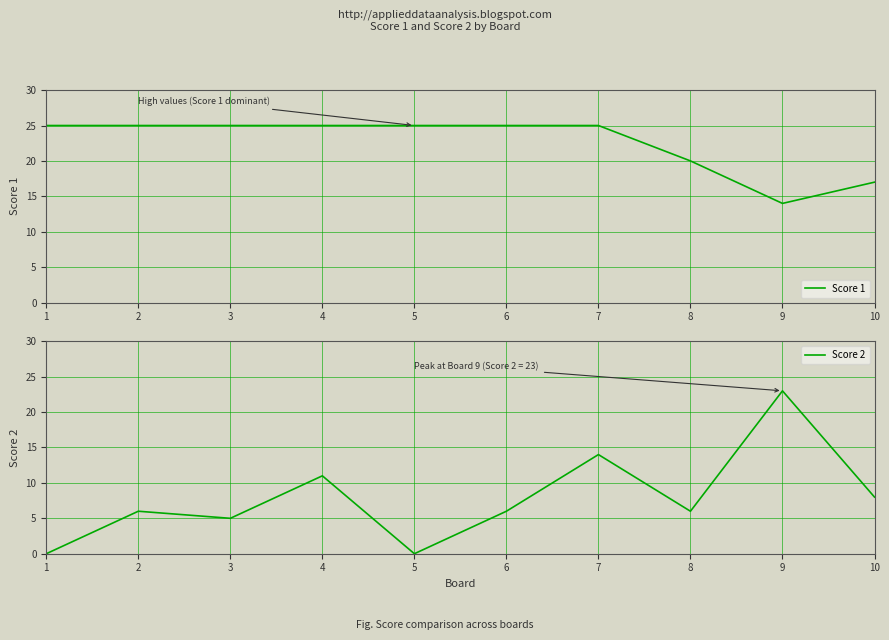

True or false: Score 2 has a value of 19 at 7.

False